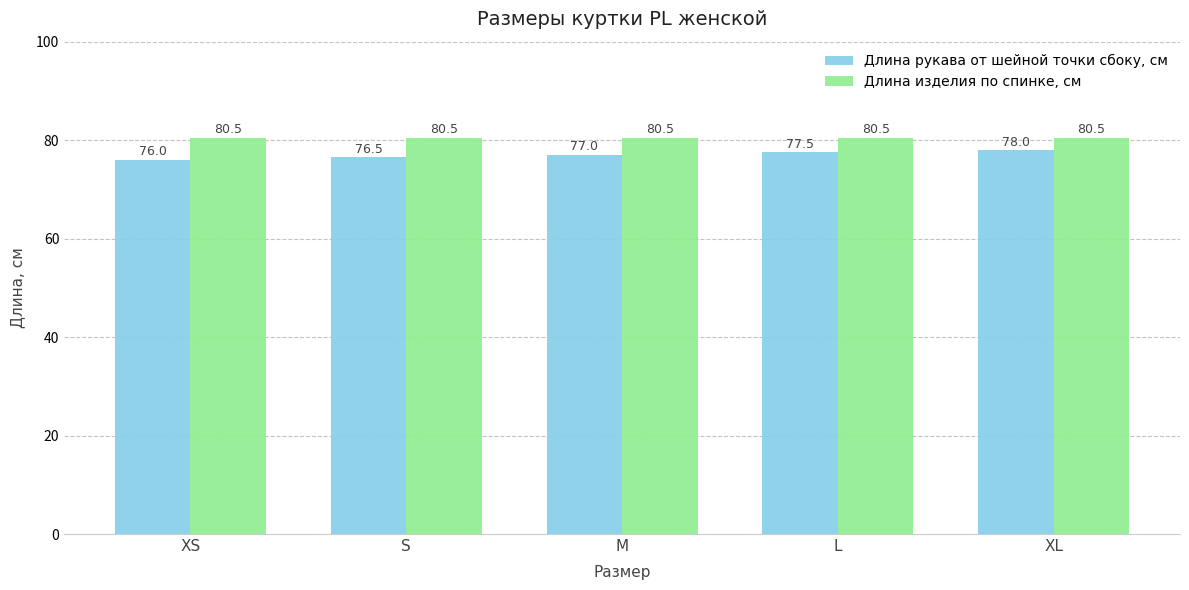

At which label is Длина рукава от шейной точки сбоку, см closest to 77?

M